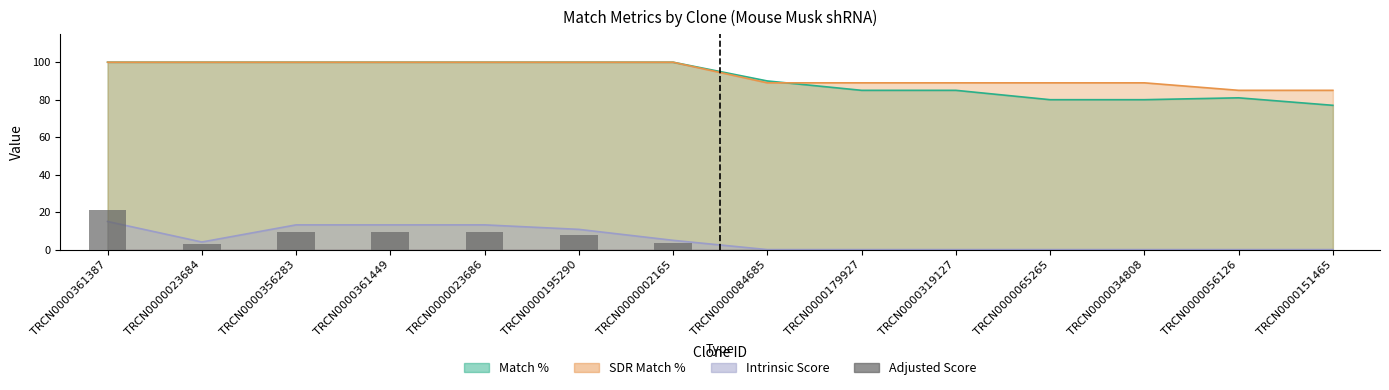

List the labels in order of value, largest first.

TRCN0000361387, TRCN0000356283, TRCN0000361449, TRCN0000023686, TRCN0000195290, TRCN0000002165, TRCN0000023684, TRCN0000084685, TRCN0000179927, TRCN0000319127, TRCN0000065265, TRCN0000034808, TRCN0000056126, TRCN0000151465